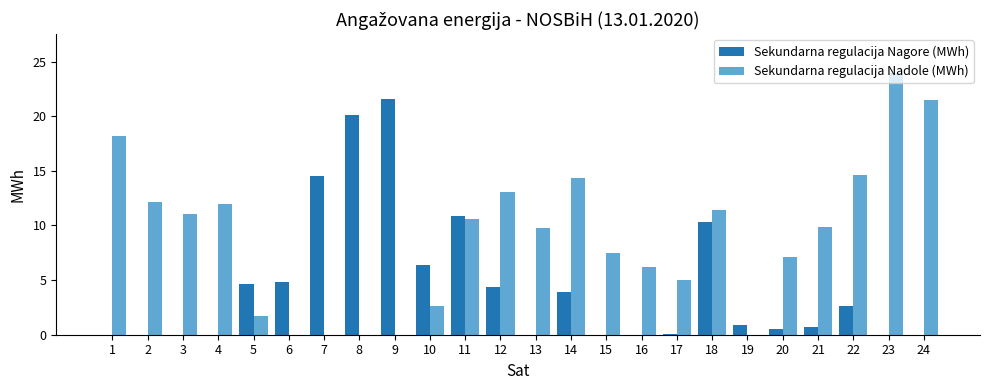

Which series changed the most between 15 and 17?

Sekundarna regulacija Nadole (MWh)